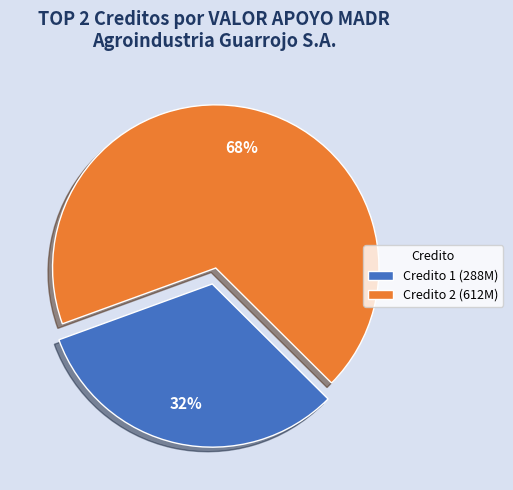

Rank the categories by value from highest to lowest.

Credito 2 (612M), Credito 1 (288M)